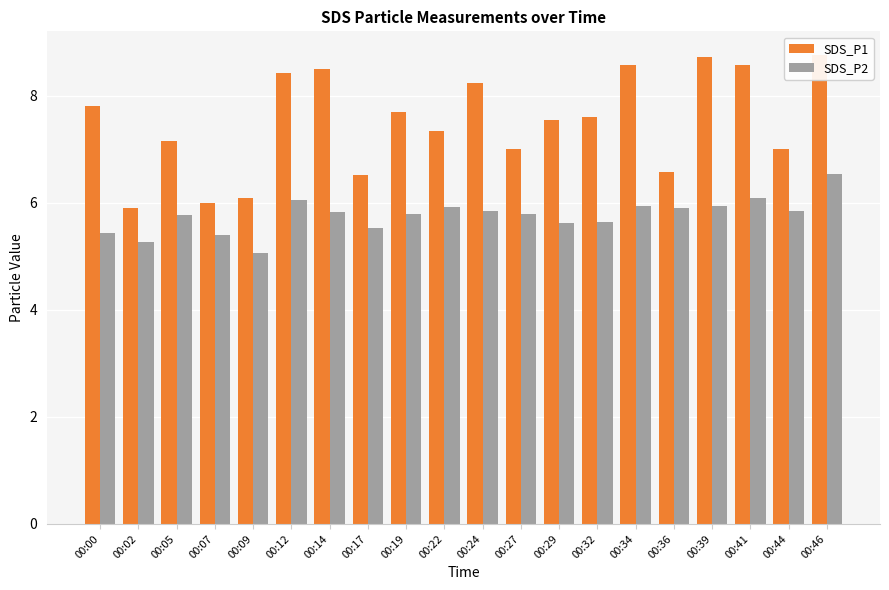

At which label is SDS_P2 closest to 5?

00:09